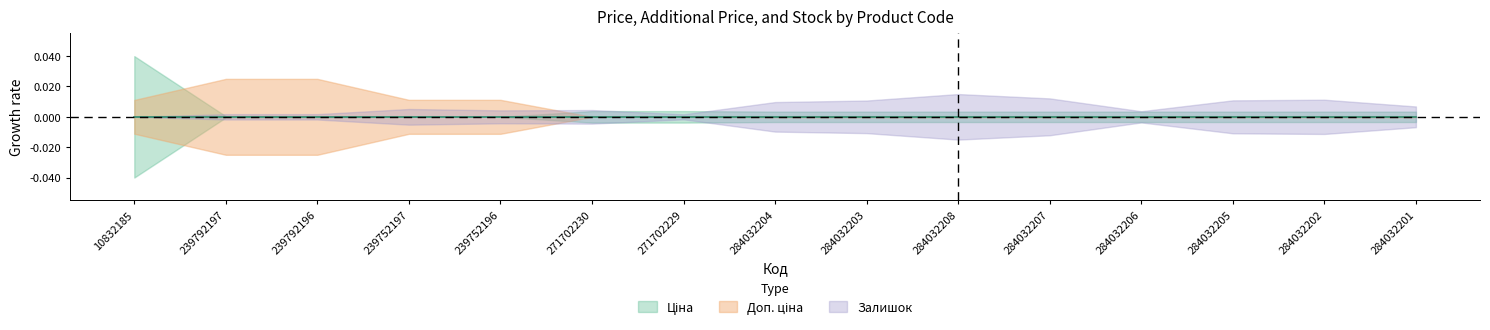

What position from the left is 284032204?

8